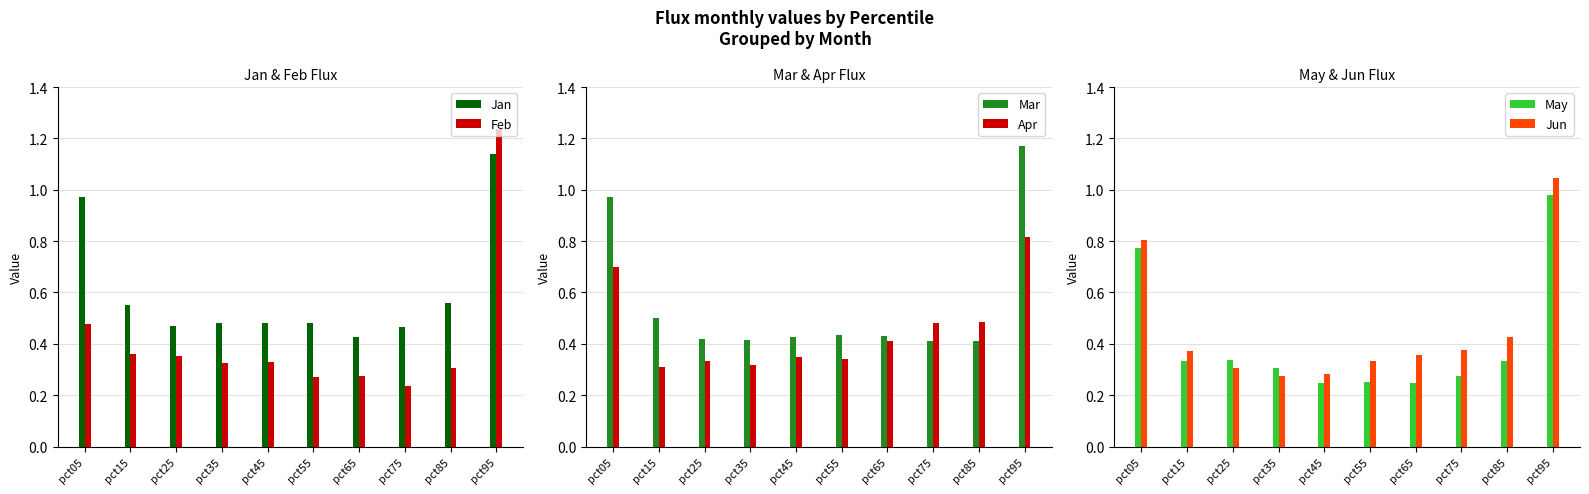

What is the sum of the Feb values at pct85 and pct45?

0.6